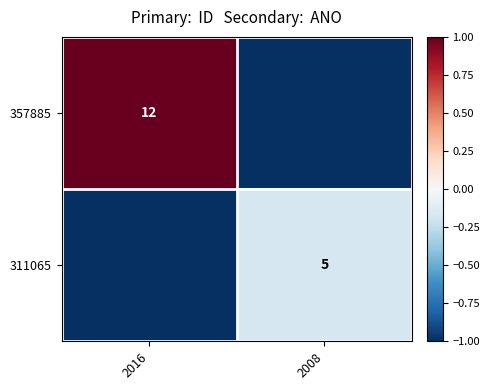

True or false: 357885 has a value of 0.4 at 2016.

False